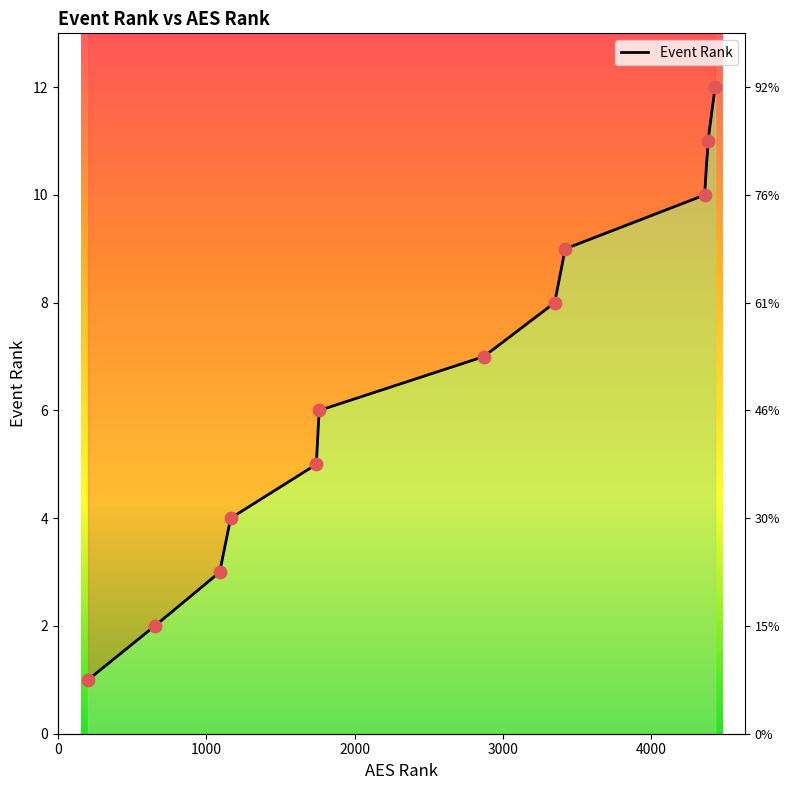

Between 1091 and 3348, which is larger?

3348